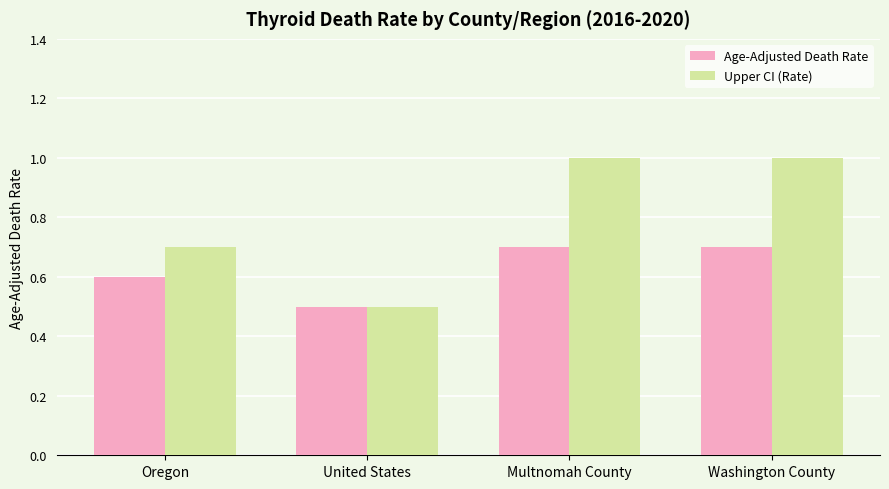

At how many categories does at least one series exceed 0?

4